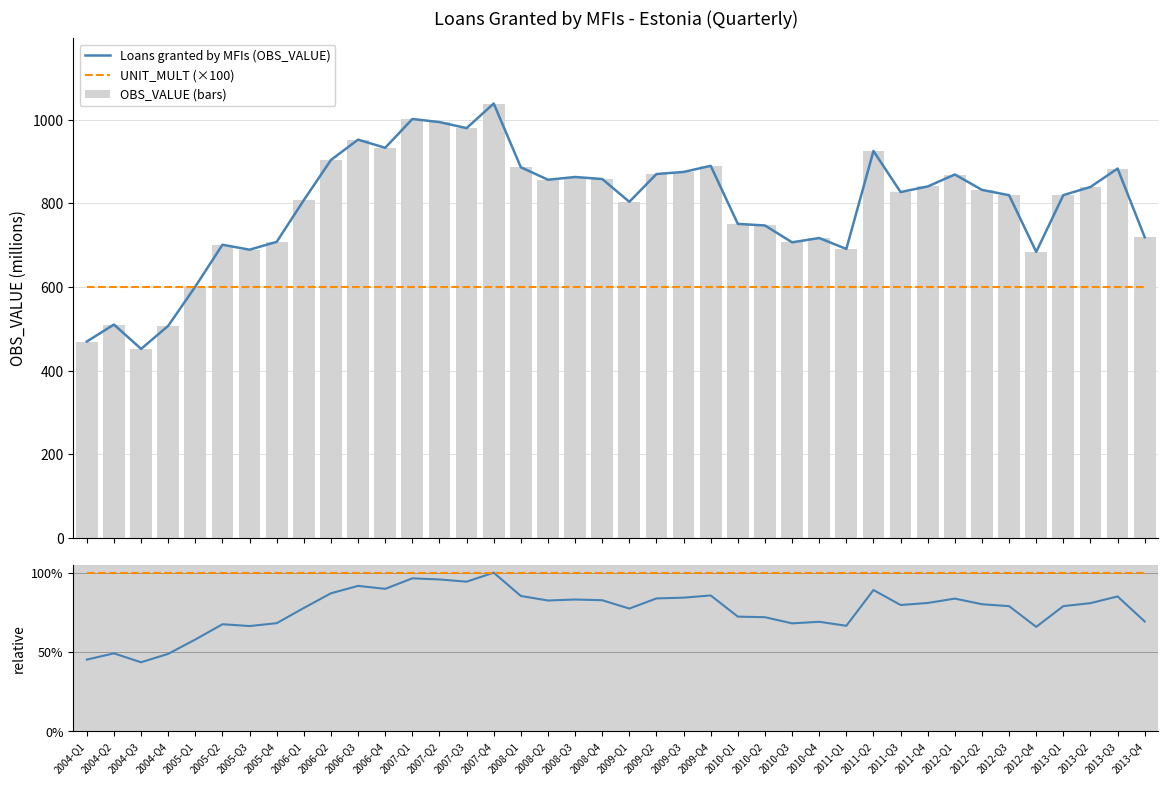

Between 2010-Q2 and 2012-Q3, which series saw the biggest shift?

Loans granted by MFIs (OBS_VALUE)